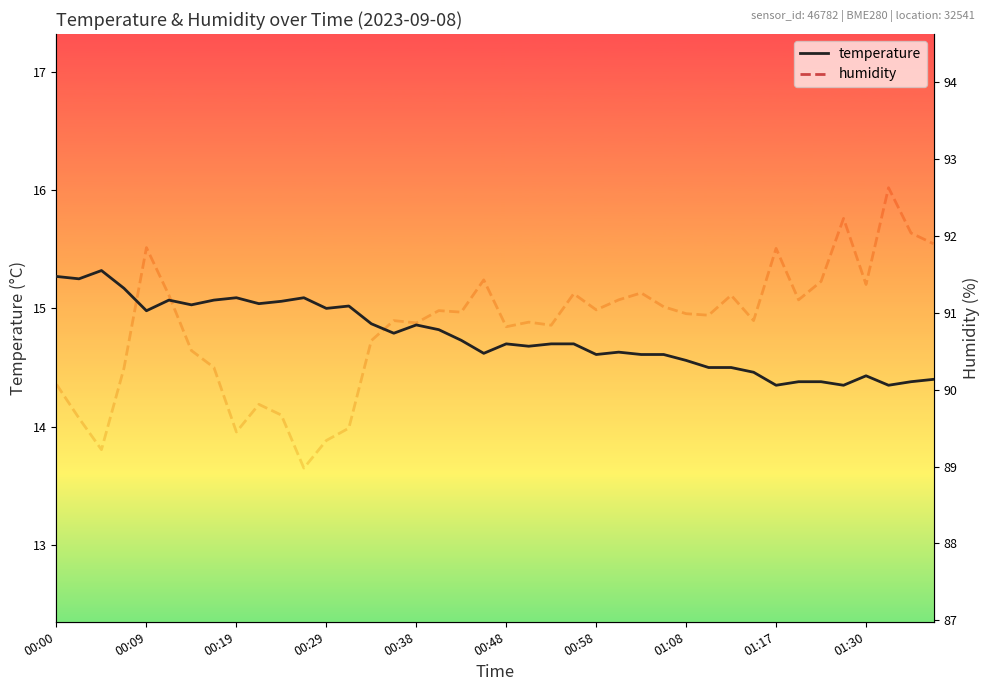

List the series in order of their peak value, highest first.

humidity, temperature